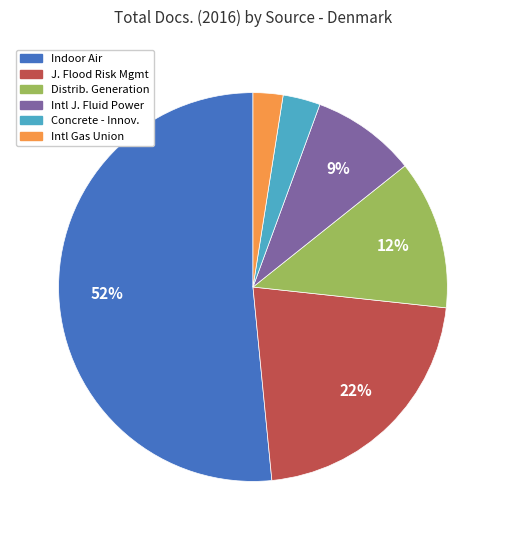

Is there a majority slice in this chart?

Yes